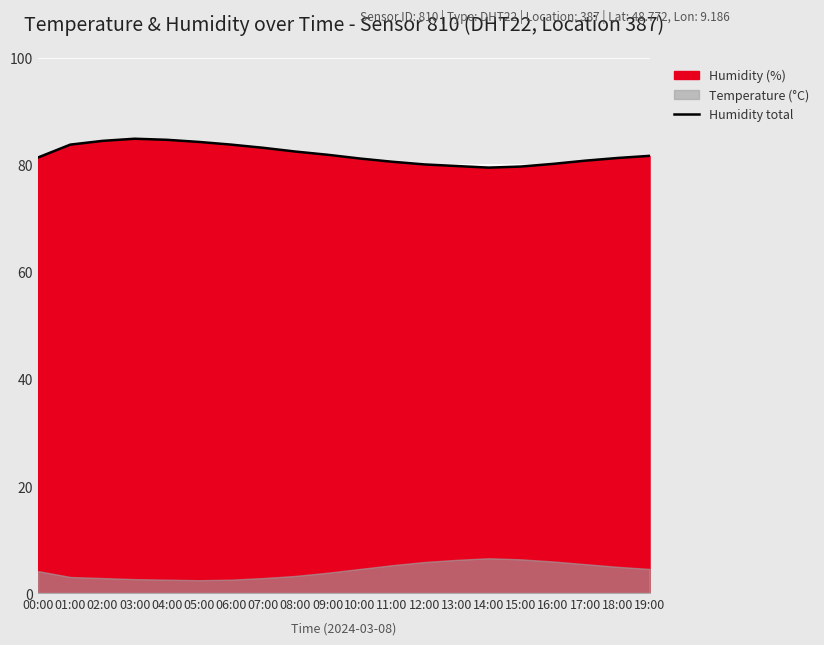

How many values exceed 81?

13